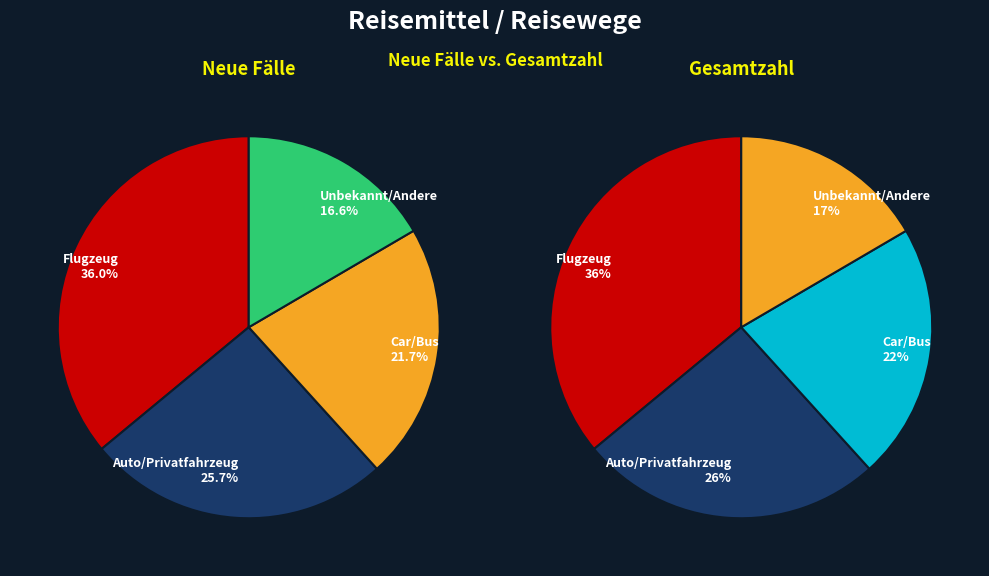

Which category has the biggest portion of the pie?

Flugzeug